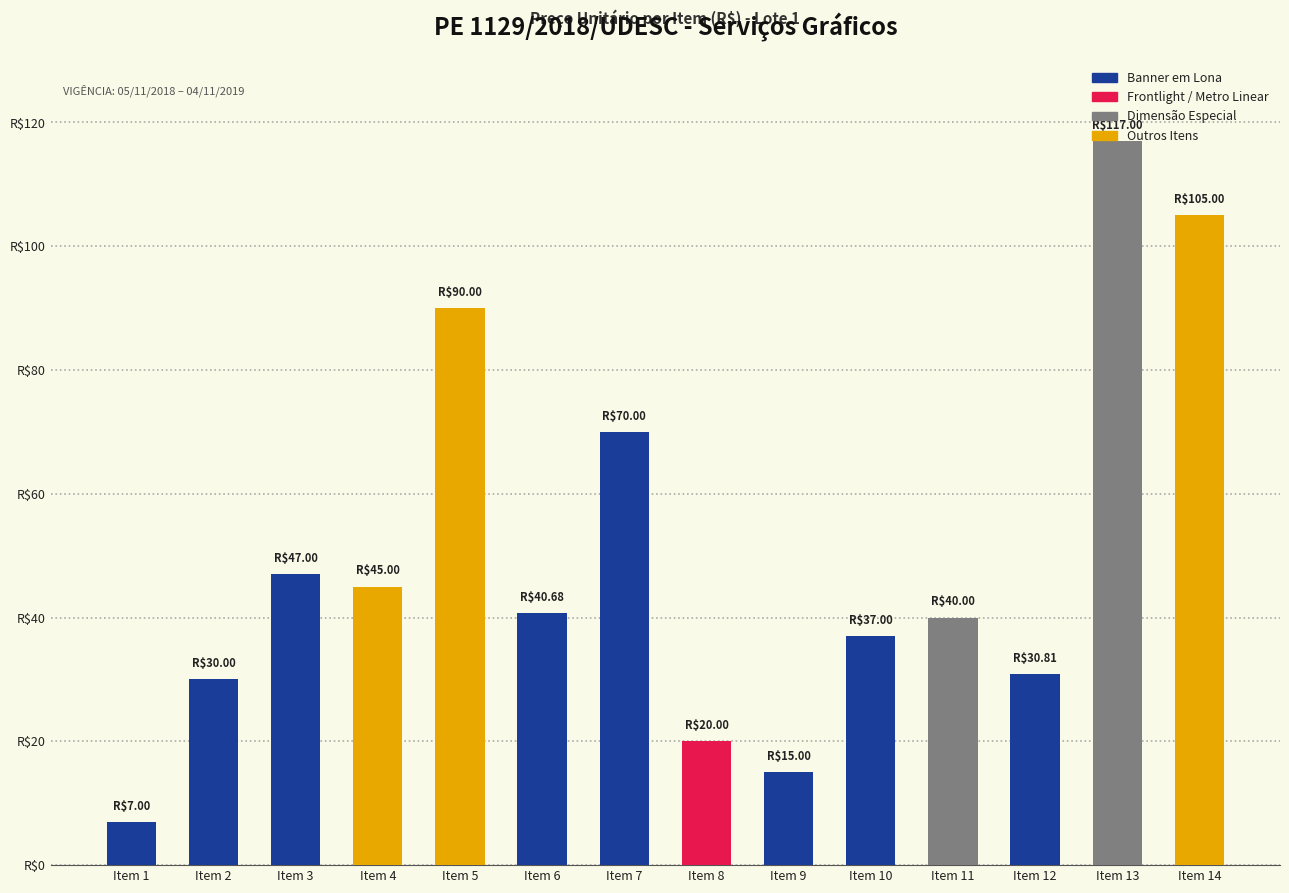

Approximately how many times larger is the value at Item 7 compared to Item 1?

10.0